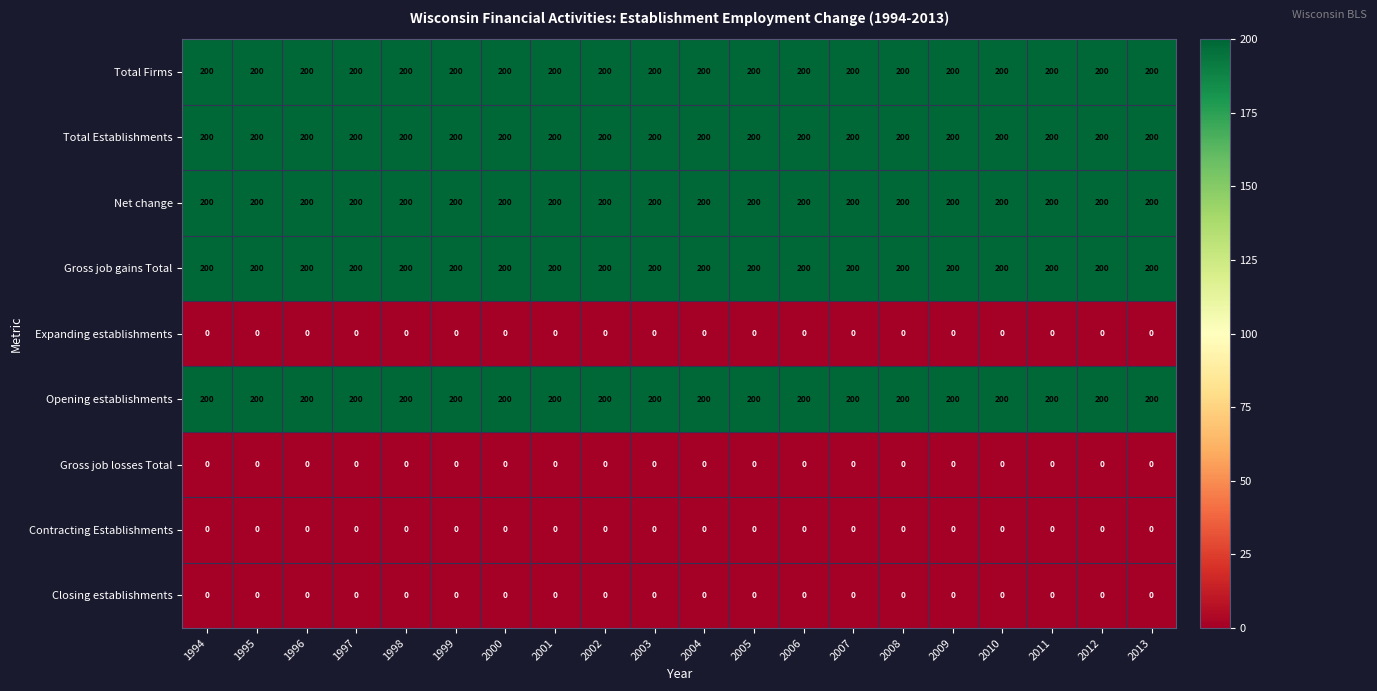

What is the lowest value of the Total Establishments series?

200